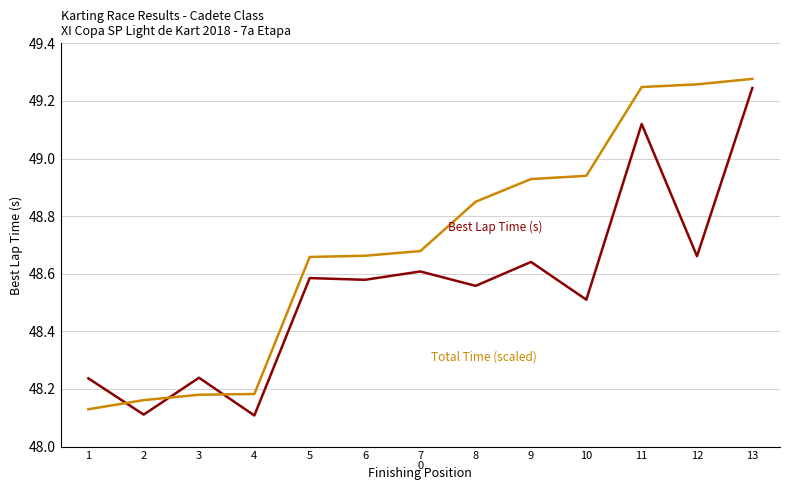

At which category is the sum across all series the highest?

13